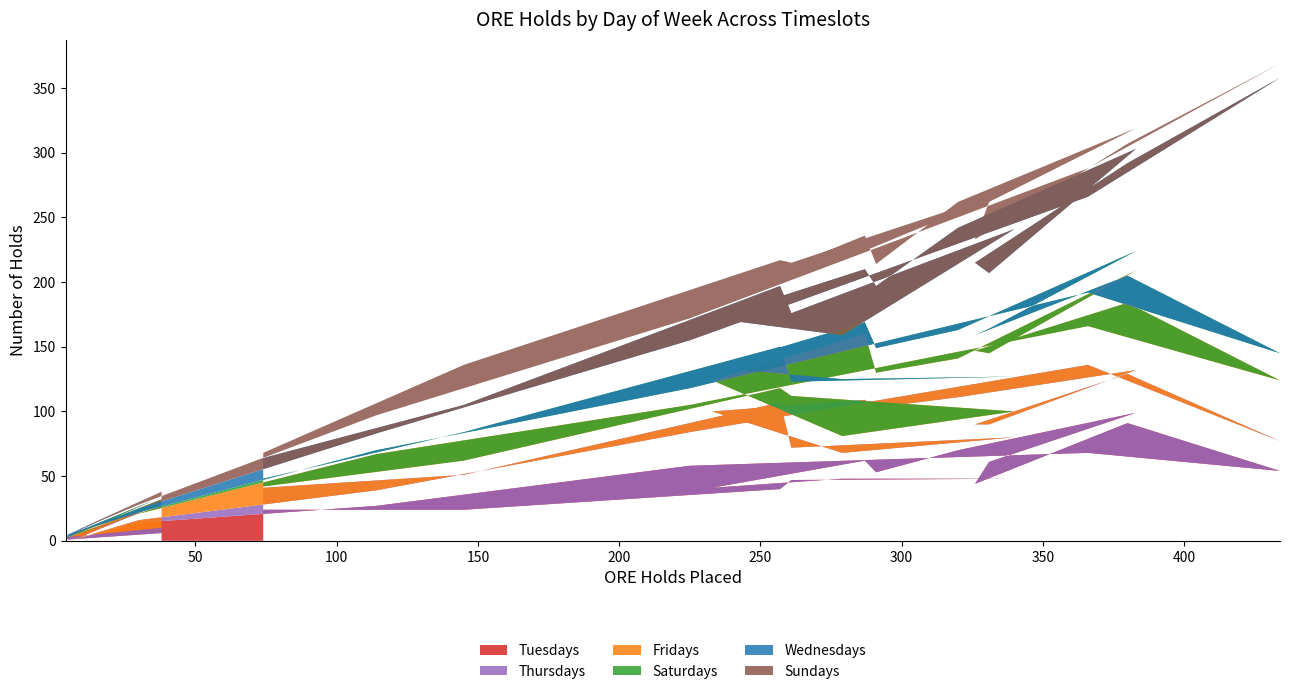

Reading left to right, list all the values displayed in this chart.

Tuesdays: 00:00-01:00=6	01:00-02:00=1	02:00-03:00=2	03:00-04:00=27	04:00-05:00=1	05:00-06:00=14	06:00-07:00=27	07:00-08:00=58	08:00-09:00=68	09:00-10:00=54	10:00-11:00=91	11:00-12:00=44	12:00-13:00=61	13:00-14:00=99	14:00-15:00=70	15:00-16:00=53	16:00-17:00=62	17:00-18:00=41	18:00-19:00=48	19:00-20:00=48	20:00-21:00=47	21:00-22:00=40	22:00-23:00=24	23:00-24:00=24
Thursdays: 00:00-01:00=4	01:00-02:00=2	02:00-03:00=0	03:00-04:00=1	04:00-05:00=0	05:00-06:00=2	06:00-07:00=12	07:00-08:00=26	08:00-09:00=68	09:00-10:00=23	10:00-11:00=38	11:00-12:00=46	12:00-13:00=29	13:00-14:00=33	14:00-15:00=41	15:00-16:00=50	16:00-17:00=47	17:00-18:00=59	18:00-19:00=20	19:00-20:00=32	20:00-21:00=25	21:00-22:00=67	22:00-23:00=27	23:00-24:00=17
Fridays: 00:00-01:00=17	01:00-02:00=0	02:00-03:00=0	03:00-04:00=4	04:00-05:00=3	05:00-06:00=5	06:00-07:00=28	07:00-08:00=21	08:00-09:00=30	09:00-10:00=47	10:00-11:00=55	11:00-12:00=57	12:00-13:00=55	13:00-14:00=77	14:00-15:00=30	15:00-16:00=27	16:00-17:00=51	17:00-18:00=24	18:00-19:00=13	19:00-20:00=20	20:00-21:00=40	21:00-22:00=11	22:00-23:00=11	23:00-24:00=1
Saturdays: 00:00-01:00=5	01:00-02:00=1	02:00-03:00=0	03:00-04:00=0	04:00-05:00=2	05:00-06:00=1	06:00-07:00=3	07:00-08:00=13	08:00-09:00=26	09:00-10:00=21	10:00-11:00=21	11:00-12:00=12	12:00-13:00=19	13:00-14:00=15	14:00-15:00=22	15:00-16:00=19	16:00-17:00=9	17:00-18:00=10	18:00-19:00=44	19:00-20:00=27	20:00-21:00=11	21:00-22:00=32	22:00-23:00=22	23:00-24:00=6
Wednesdays: 00:00-01:00=0	01:00-02:00=0	02:00-03:00=2	03:00-04:00=4	04:00-05:00=0	05:00-06:00=3	06:00-07:00=13	07:00-08:00=37	08:00-09:00=74	09:00-10:00=213	10:00-11:00=87	11:00-12:00=56	12:00-13:00=43	13:00-14:00=79	14:00-15:00=79	15:00-16:00=48	16:00-17:00=41	17:00-18:00=38	18:00-19:00=34	19:00-20:00=114	20:00-21:00=53	21:00-22:00=47	22:00-23:00=21	23:00-24:00=16
Sundays: 00:00-01:00=6	01:00-02:00=0	02:00-03:00=0	03:00-04:00=0	04:00-05:00=1	05:00-06:00=3	06:00-07:00=14	07:00-08:00=17	08:00-09:00=22	09:00-10:00=11	10:00-11:00=15	11:00-12:00=18	12:00-13:00=55	13:00-14:00=16	14:00-15:00=20	15:00-16:00=17	16:00-17:00=26	17:00-18:00=16	18:00-19:00=58	19:00-20:00=31	20:00-21:00=39	21:00-22:00=20	22:00-23:00=31	23:00-24:00=4